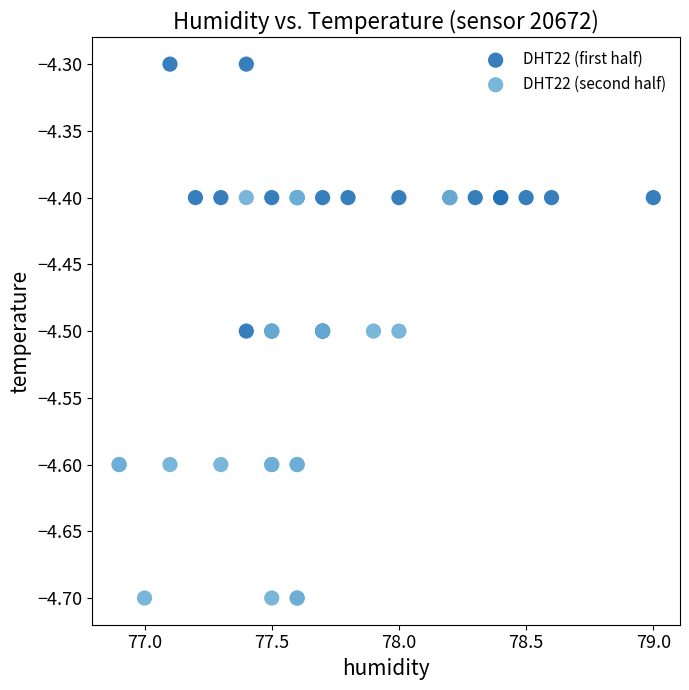

Which series reaches the maximum Y coordinate?

DHT22 (first half)